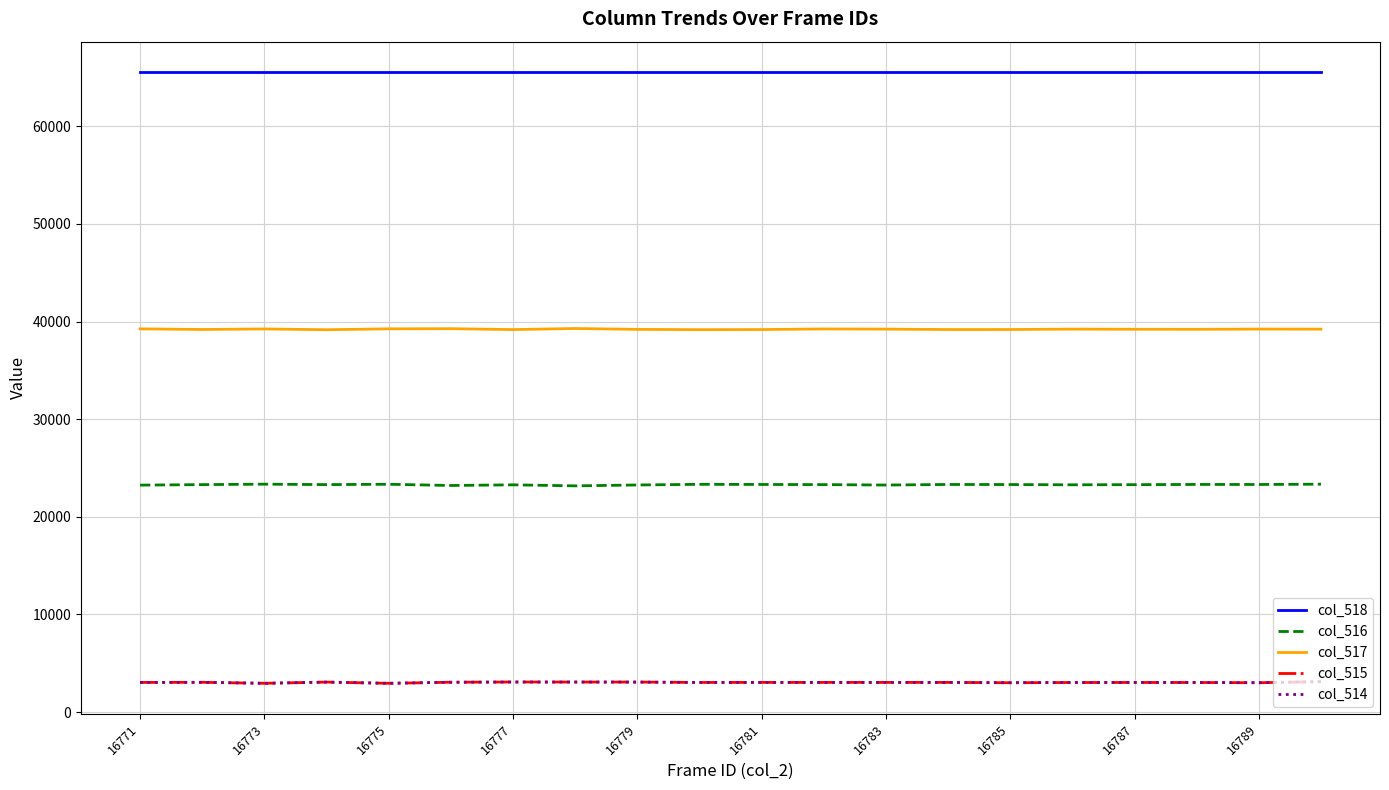

What is the maximum value for col_514?

3118